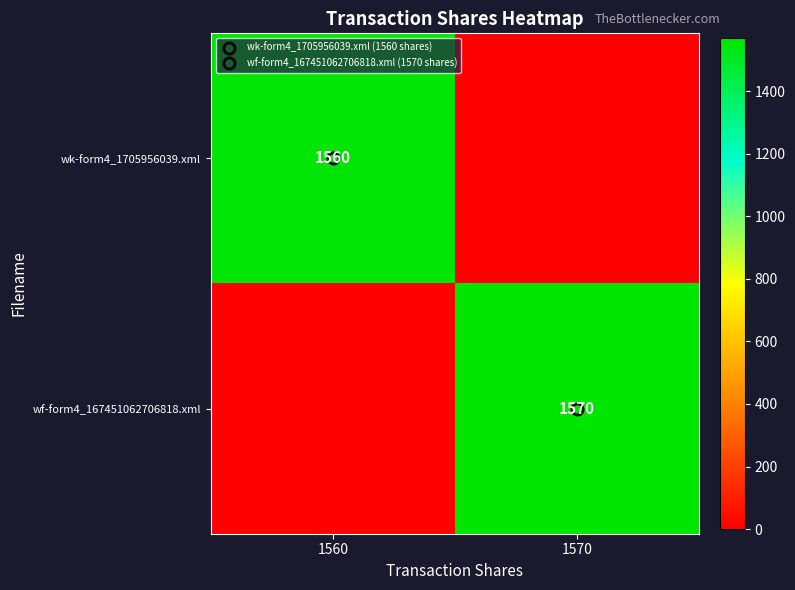

What is the total value across all series at 1570?

1570